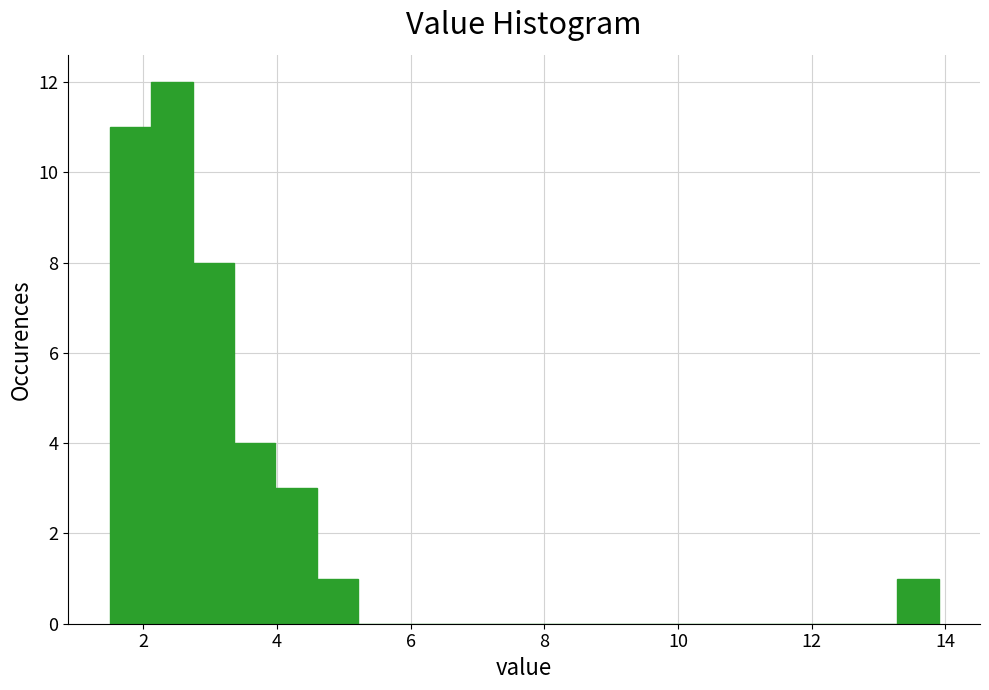

Read against the x-axis, roughly where is the centre of the tallest bar?

2.4